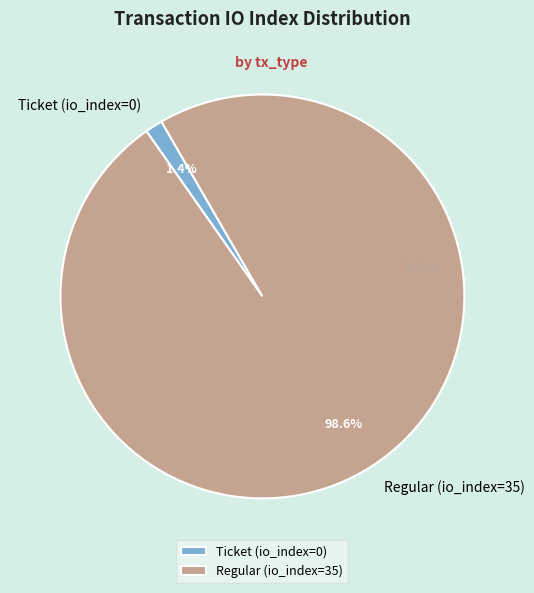

Rank the categories by value from lowest to highest.

Ticket, Regular